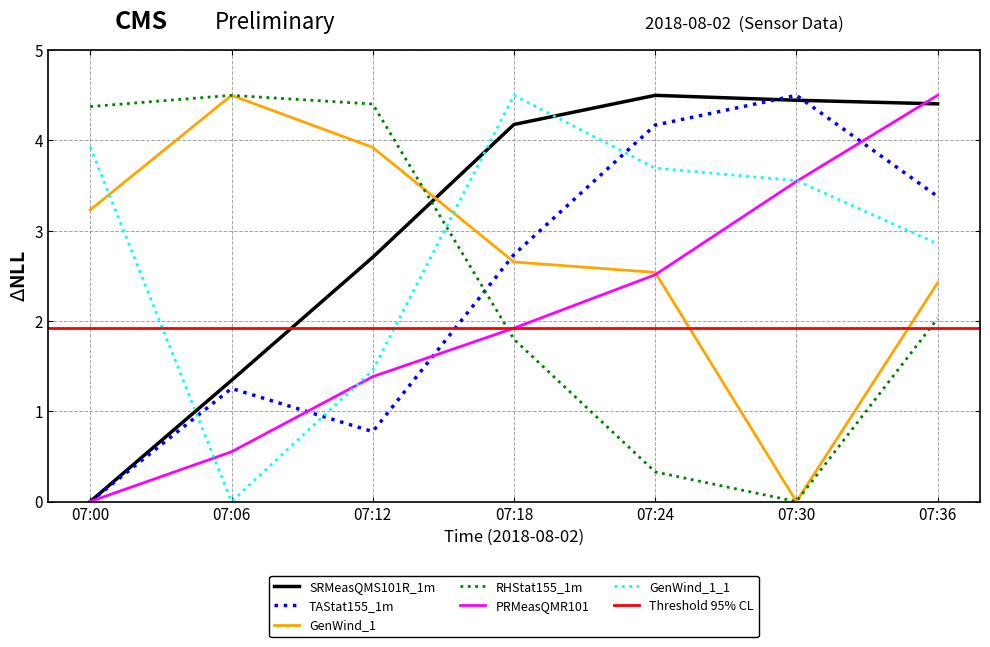

Count the number of data series in this chart.

6